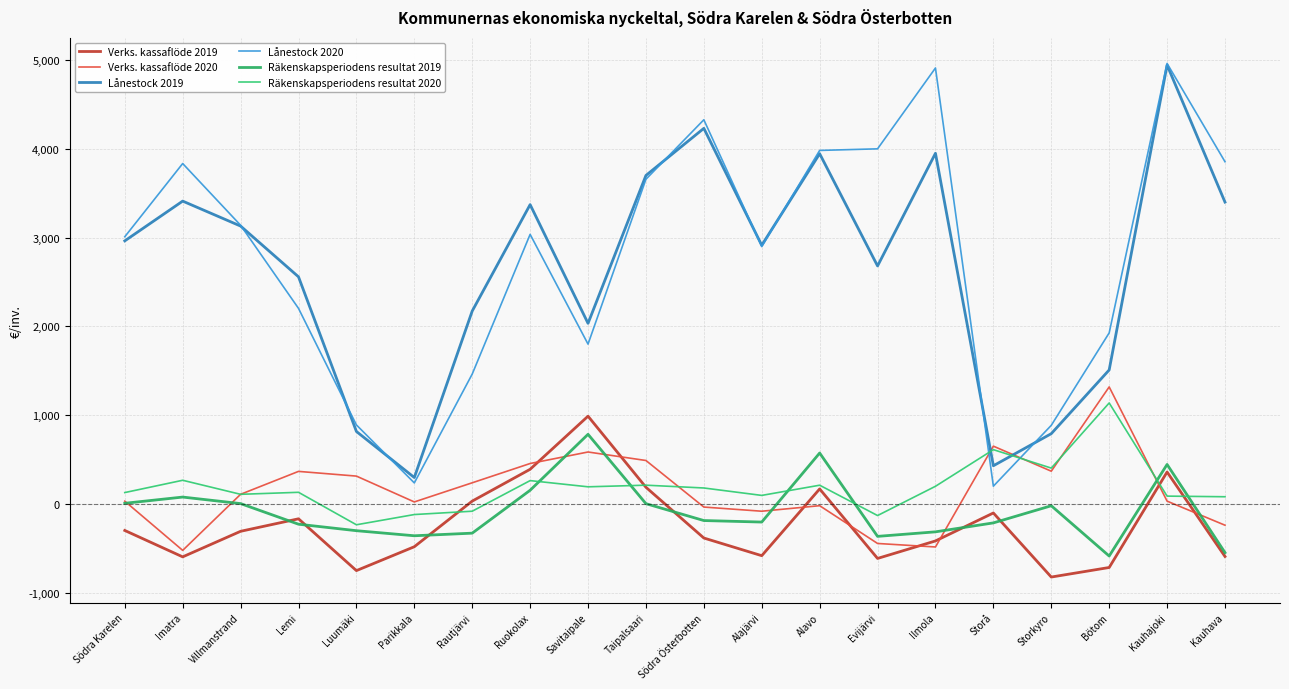

Is this an area chart (filled region under the line)?

No